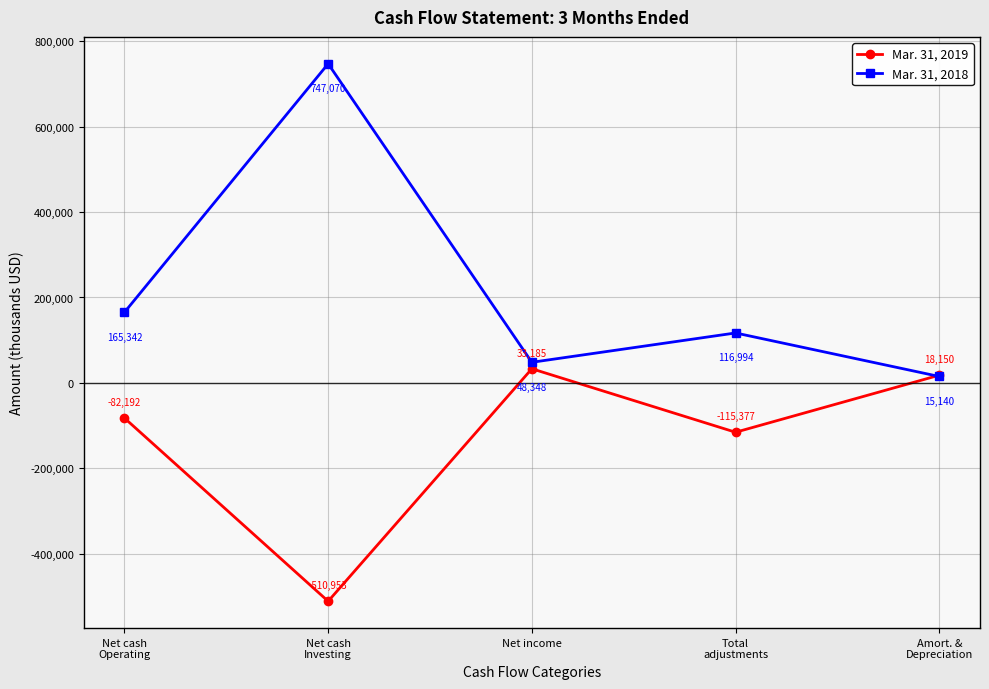

Which category has the lowest value across all series?

Net cash
Investing